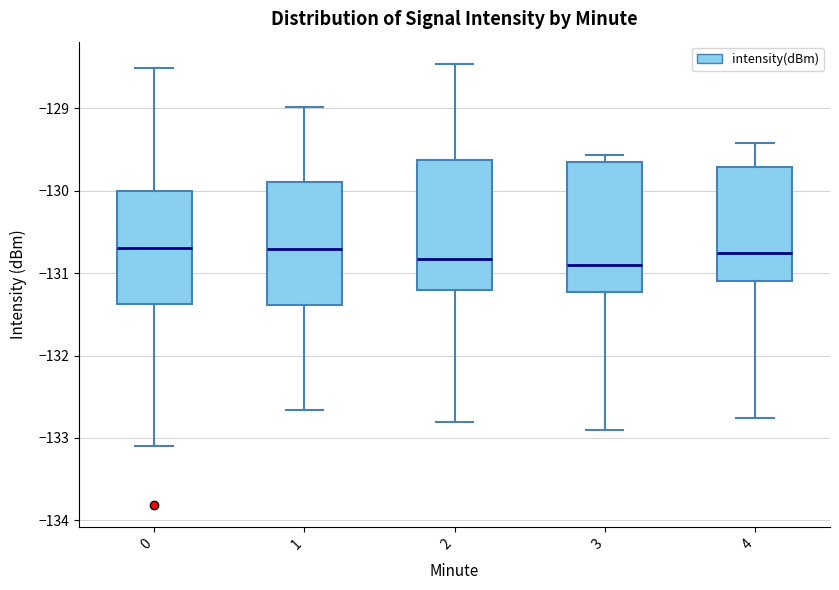

Reading left to right, transcribe this box plot: for each box, give where its median line is, the range the box spans, and where its two whiskers end, as read against the y-axis. The values are not printed on the chart, so give them approximately, as read against the axis.

0: median -130.7, box -131.4 to -130.0, whiskers -133.1 to -128.5
1: median -130.7, box -131.4 to -129.9, whiskers -132.7 to -129.0
2: median -130.8, box -131.2 to -129.6, whiskers -132.8 to -128.5
3: median -130.9, box -131.2 to -129.7, whiskers -132.9 to -129.6
4: median -130.8, box -131.1 to -129.7, whiskers -132.8 to -129.4